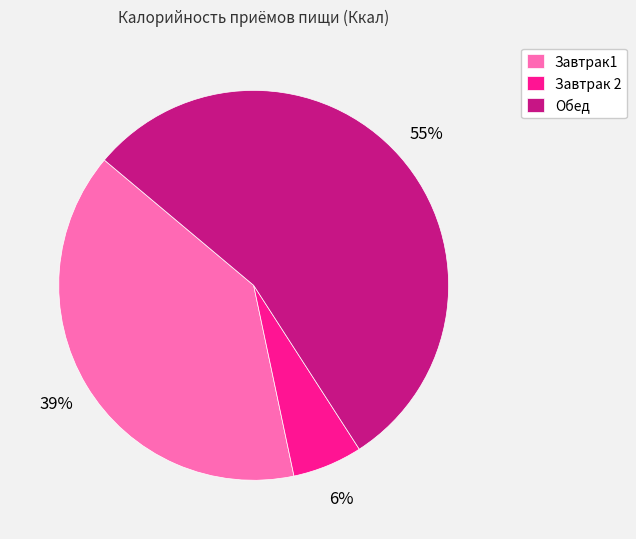

Is there any slice that represents more than half of the pie?

Yes